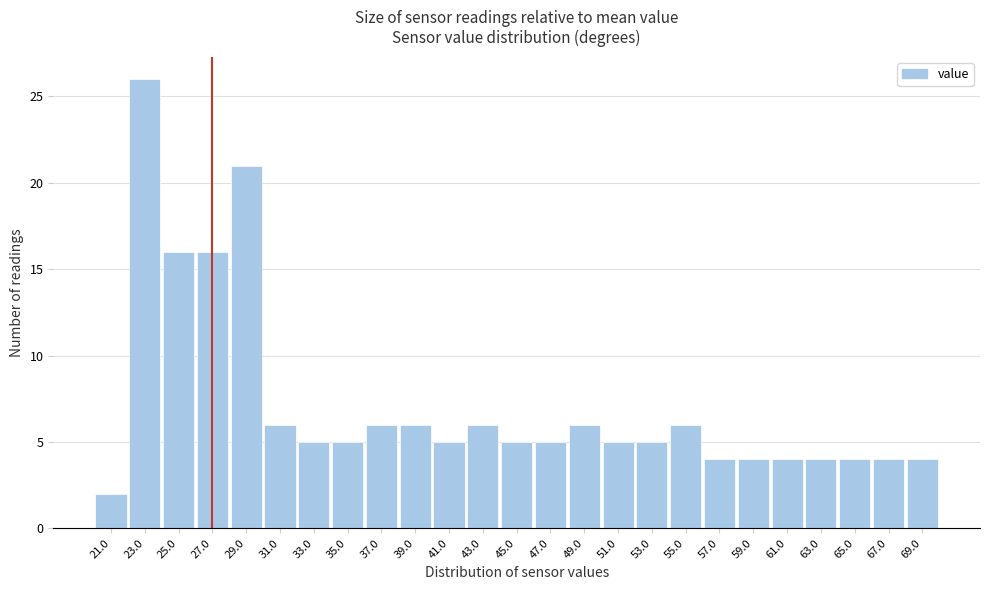

Reading left to right, transcribe this chart: for each bar, give the range it covers on the x-axis and its height. The values are not printed on the chart, so give them approximately, as read against the axis.

20 to 22: 2
22 to 24: 26
24 to 26: 16
26 to 28: 16
28 to 30: 21
30 to 32: 6
32 to 34: 5
34 to 36: 5
36 to 38: 6
38 to 40: 6
40 to 42: 5
42 to 44: 6
44 to 46: 5
46 to 48: 5
48 to 50: 6
50 to 52: 5
52 to 54: 5
54 to 56: 6
56 to 58: 4
58 to 60: 4
60 to 62: 4
62 to 64: 4
64 to 66: 4
66 to 68: 4
68 to 70: 4